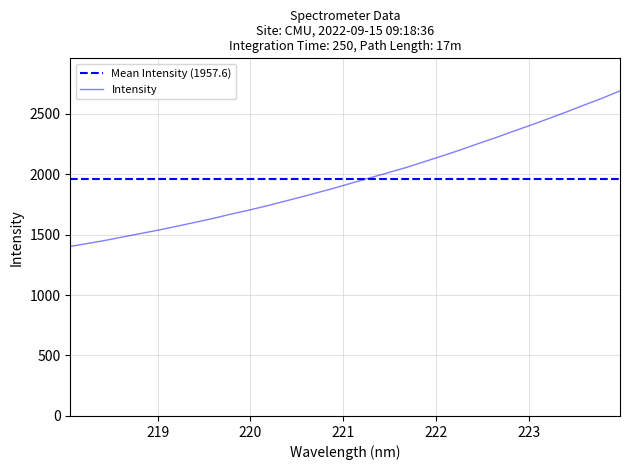

Reading left to right, list all the values displayed in this chart.

1402.1	1426.5	1452.5	1481.2	1509.7	1537.6	1568.6	1599.9	1631.8	1667.2	1699.7	1734.8	1772.1	1810.2	1849.1	1889.0	1931.5	1973.3	2014.9	2057.1	2104.3	2151.4	2200.2	2251.9	2301.9	2355.0	2406.3	2460.5	2515.0	2572.0	2627.6	2688.0